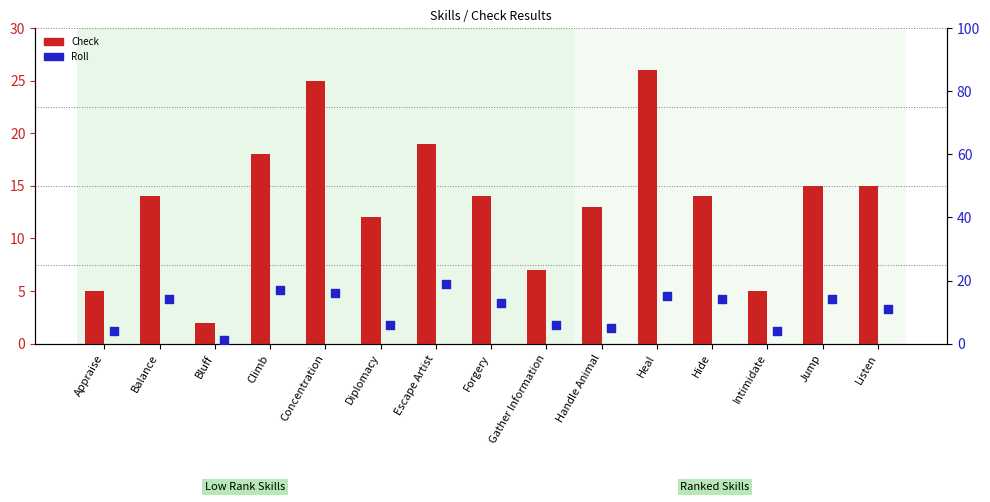

Which series has the widest spread of Y values?

Check